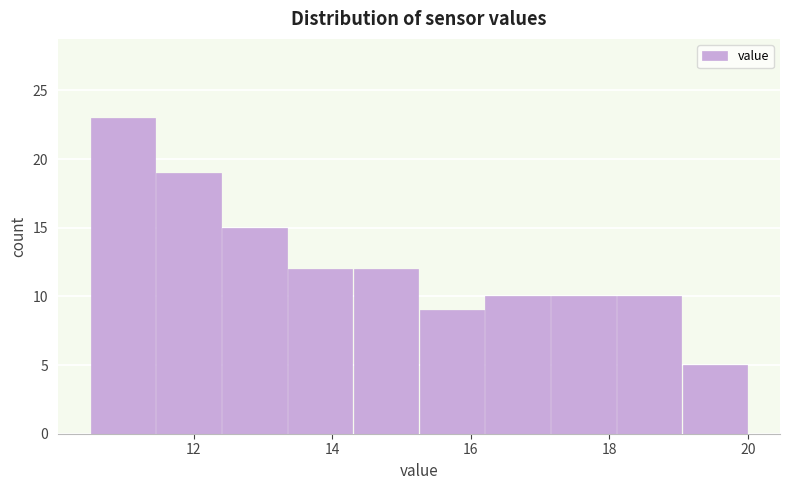

Reading left to right, transcribe this chart: for each bar, give the range it covers on the x-axis and its height. Neither the bar edges nor the heights are printed on the chart, so give them approximately, as read against the axes.

10.50 to 11.45: 23
11.45 to 12.40: 19
12.40 to 13.35: 15
13.35 to 14.30: 12
14.30 to 15.25: 12
15.25 to 16.20: 9
16.20 to 17.15: 10
17.15 to 18.10: 10
18.10 to 19.05: 10
19.05 to 20.00: 5